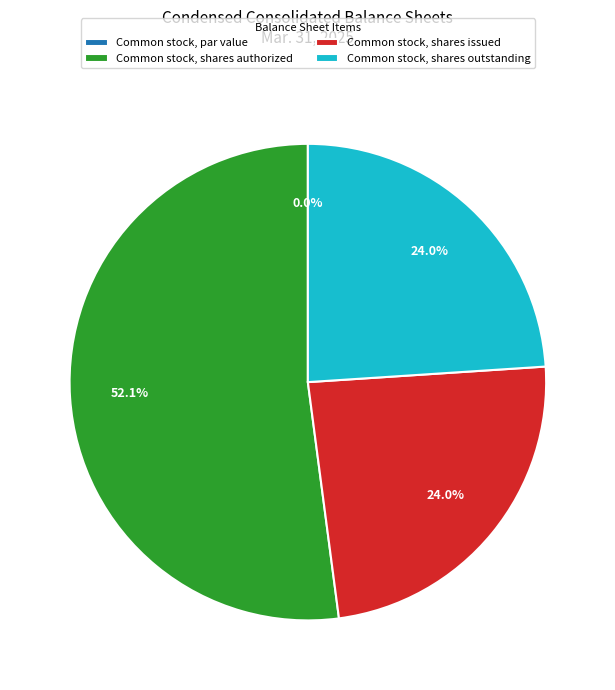

Which category has the biggest portion of the pie?

Common stock, shares authorized